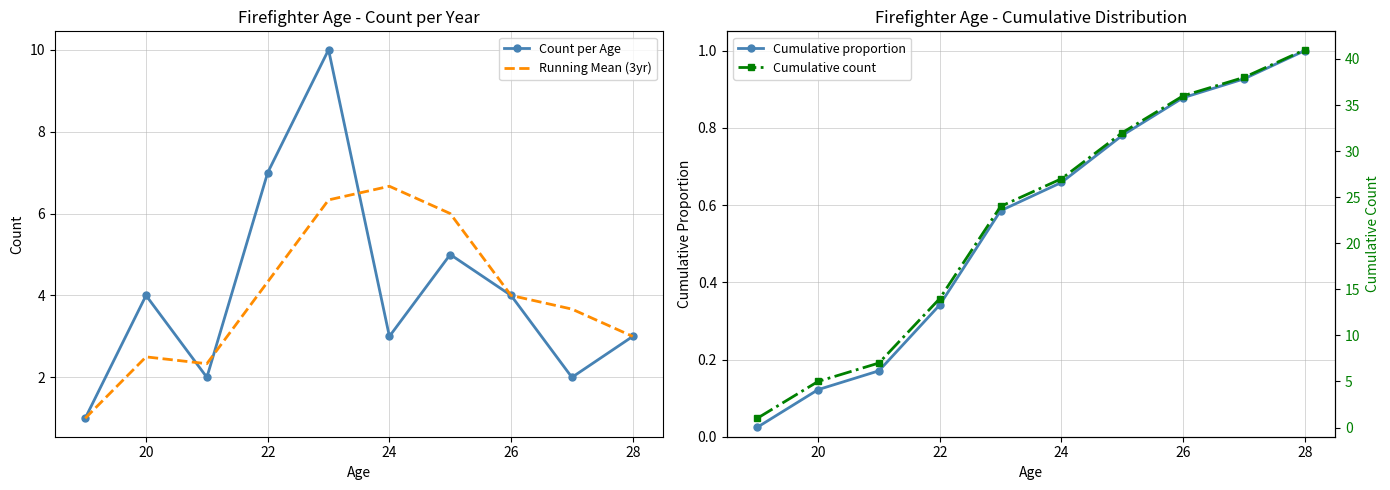

Is it true that Count per Age equals 5.2 at 24?

False